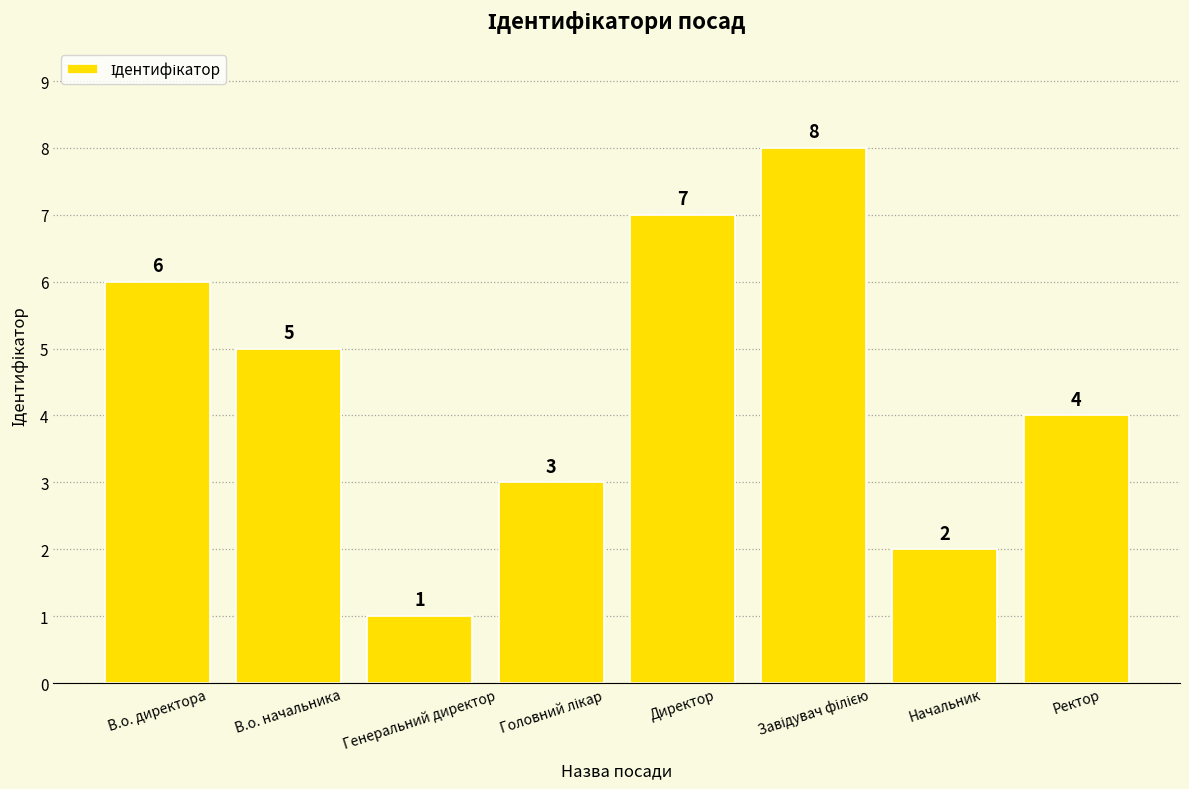

How many bars are there in total?

8